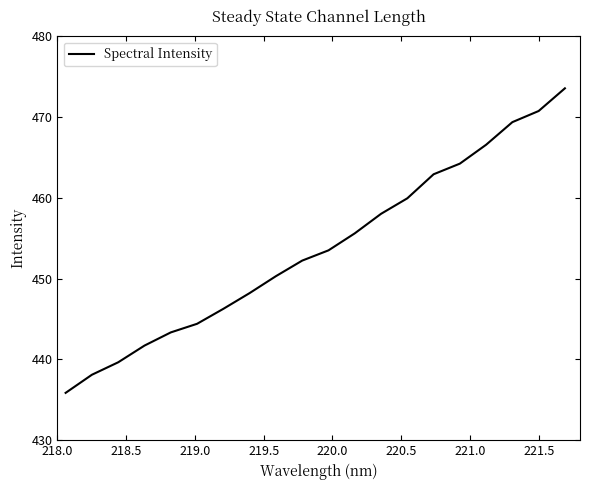

What is the difference between the maximum and minimum values?

37.7